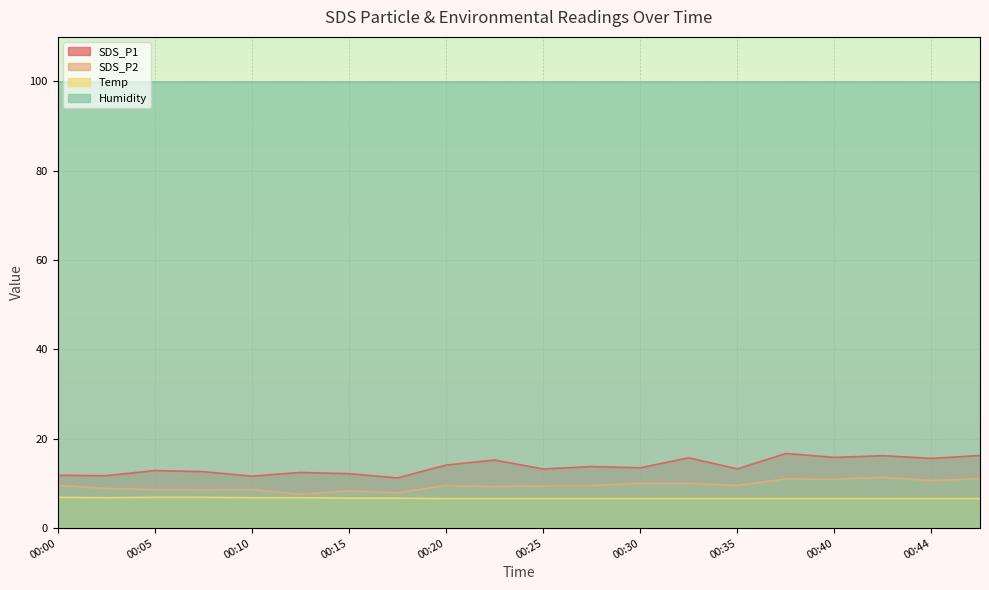

True or false: SDS_P2 has more than 1 points higher than both neighbors.

True